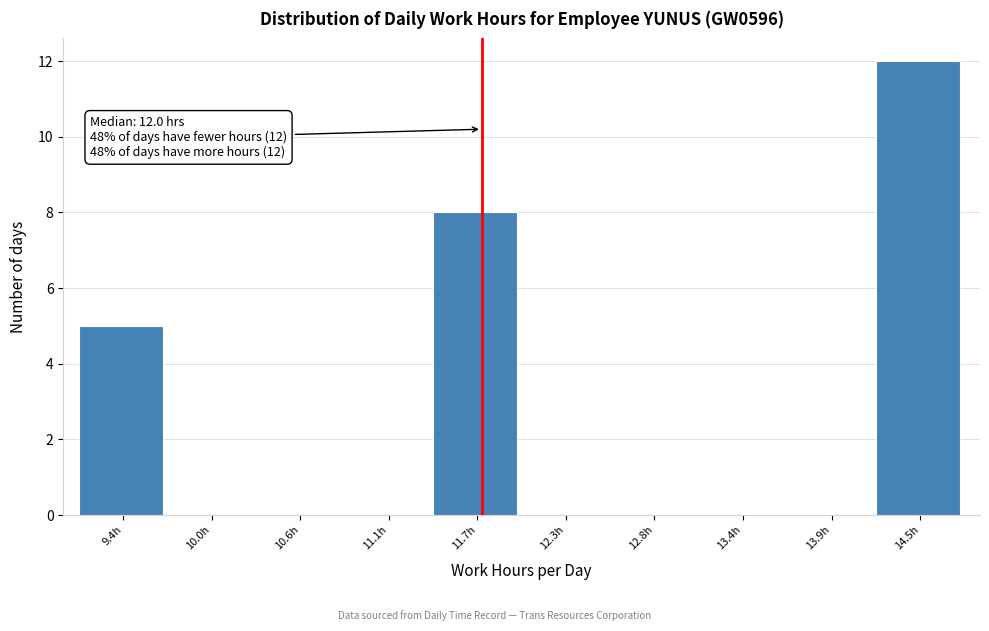

Reading left to right, what are all the values shown in this chart?

9.4h=5	10.0h=0	10.6h=0	11.1h=0	11.7h=8	12.3h=0	12.8h=0	13.4h=0	13.9h=0	14.5h=12